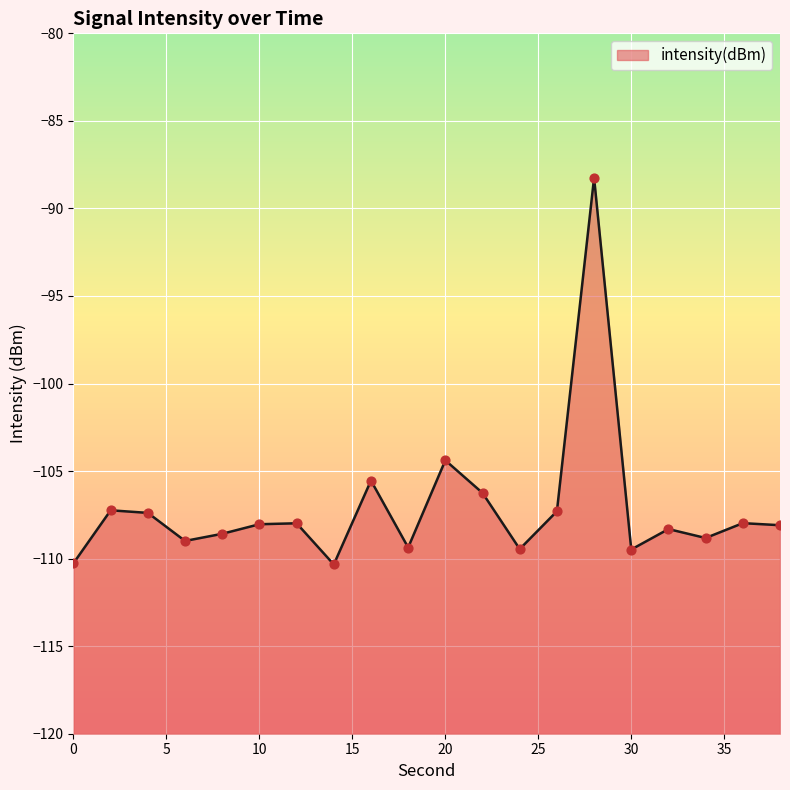

What is the change in value from 22 to 38?

-1.8